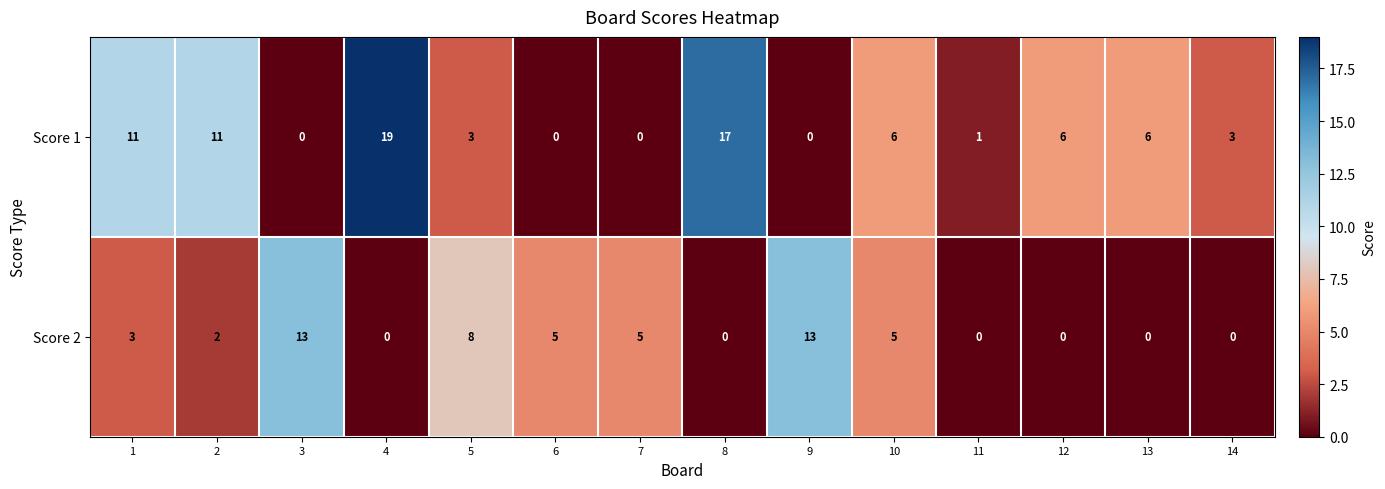

Rank the series by their maximum value, from lowest to highest.

Score 2, Score 1